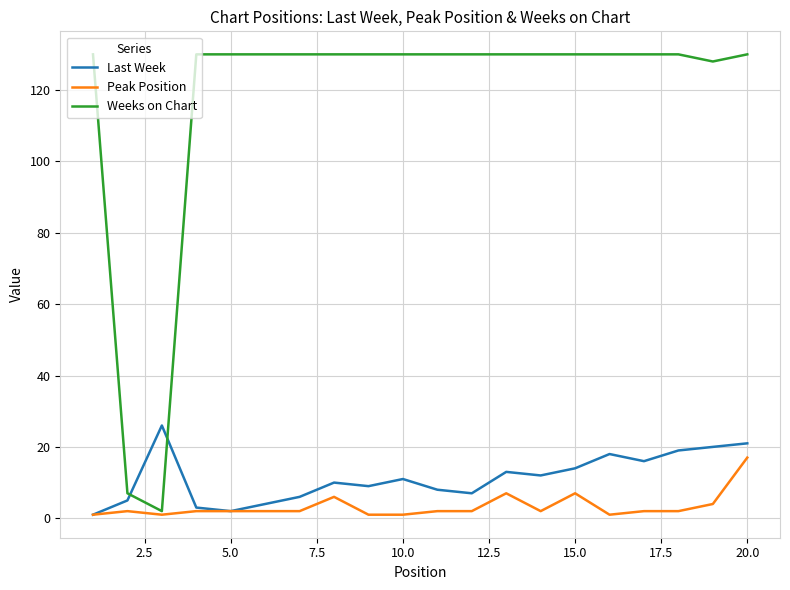

What is the minimum value for Weeks on Chart?

2